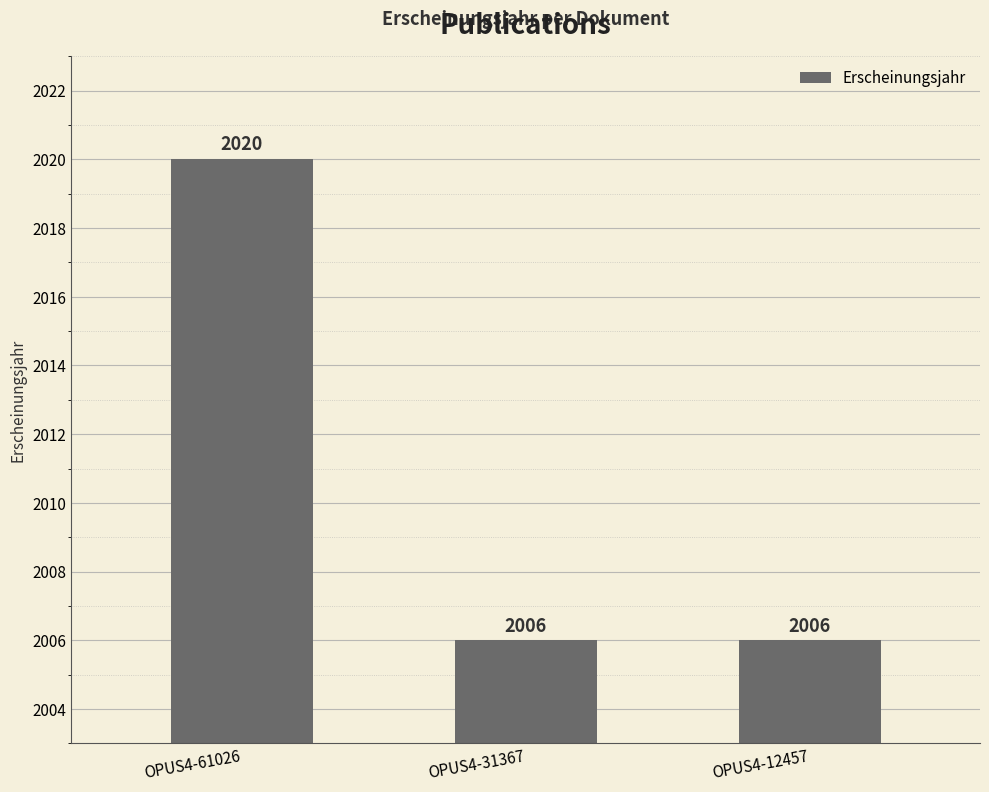

Reading right to left, what are all the values shown in this chart?

OPUS4-12457=2006	OPUS4-31367=2006	OPUS4-61026=2020